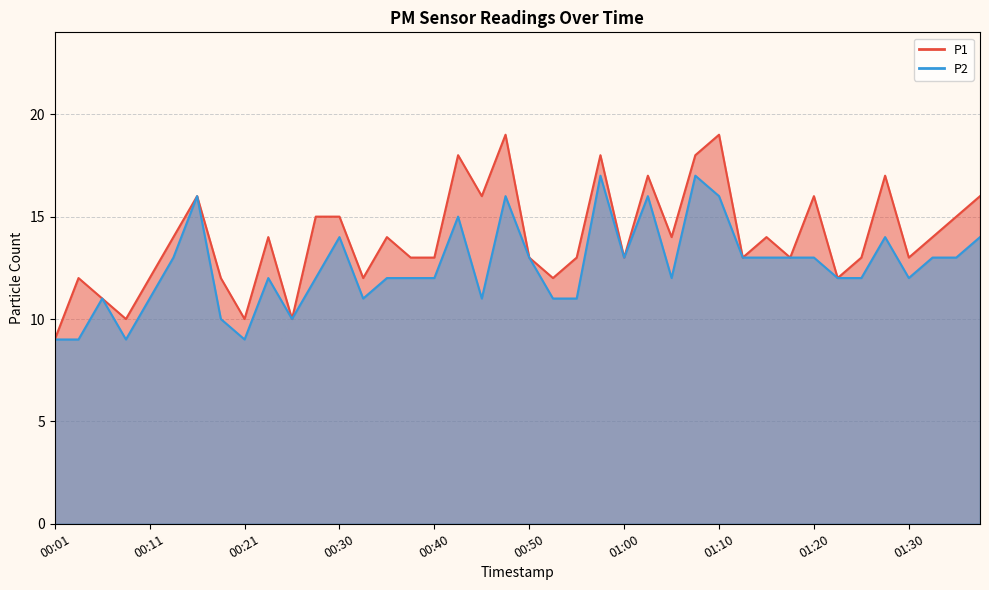

What is the sum of all P1 values?

558